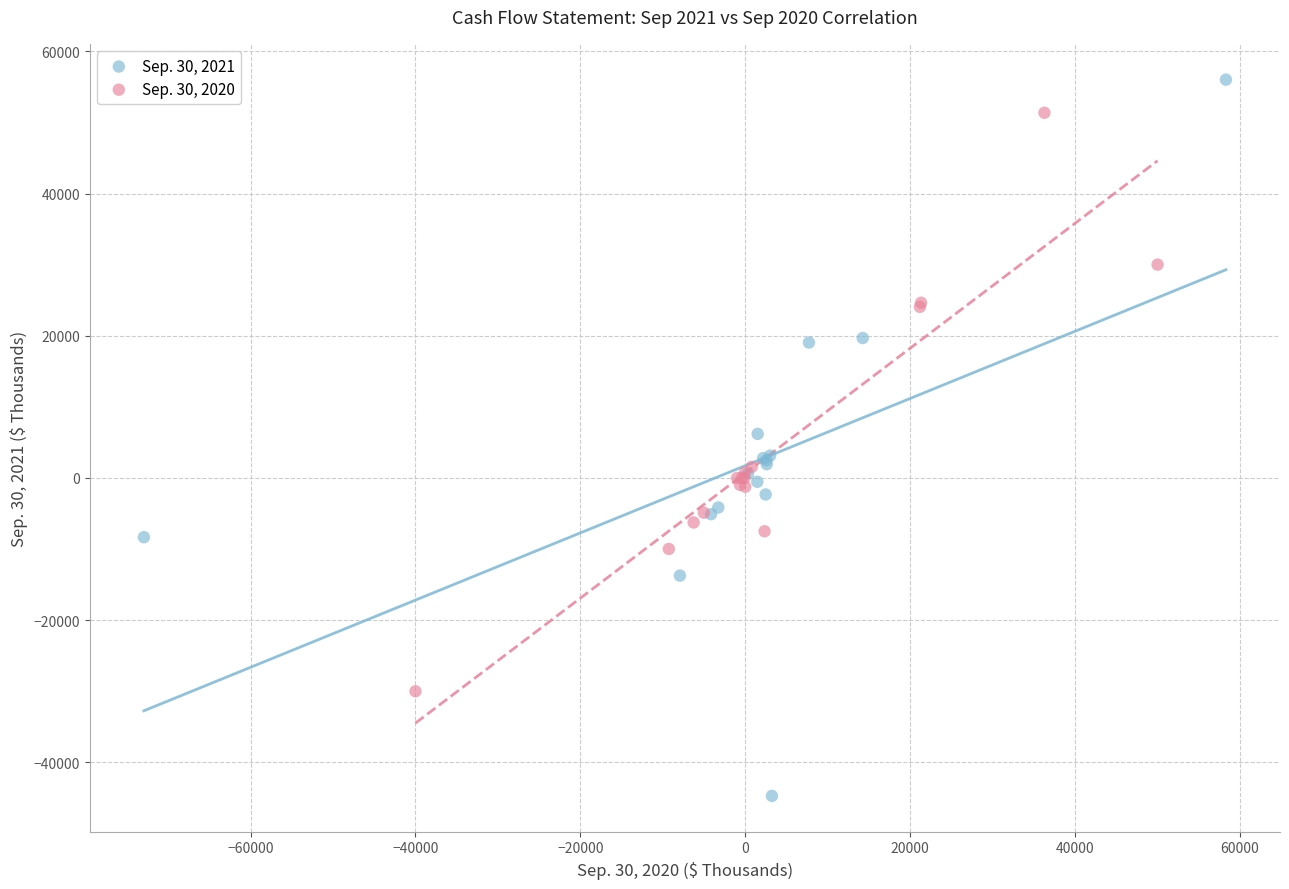

Which series contains the lowest Y value?

Sep. 30, 2021